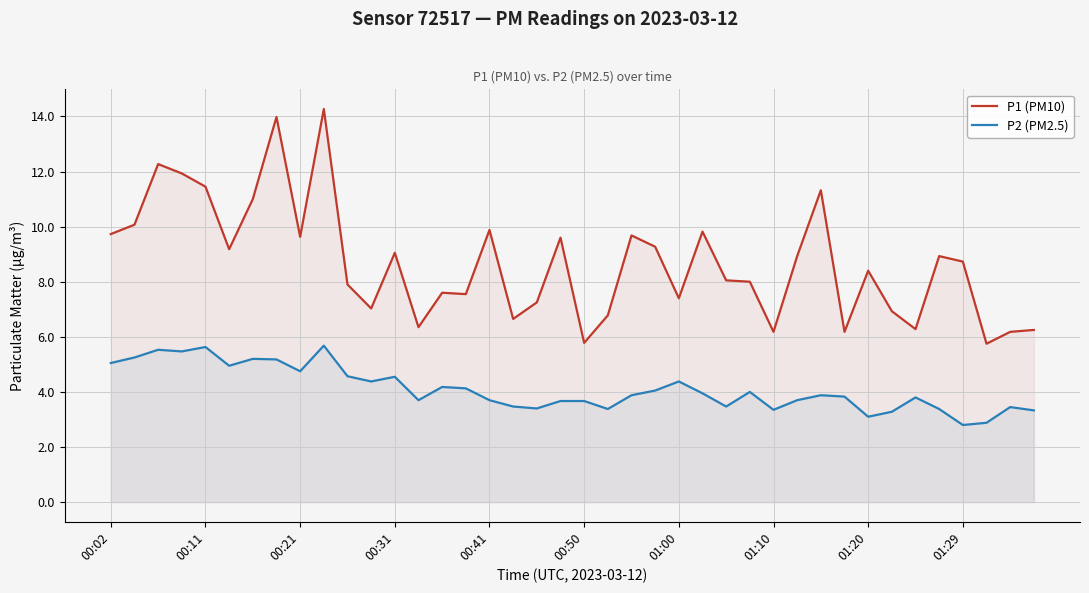

How many lines are shown in the chart?

2